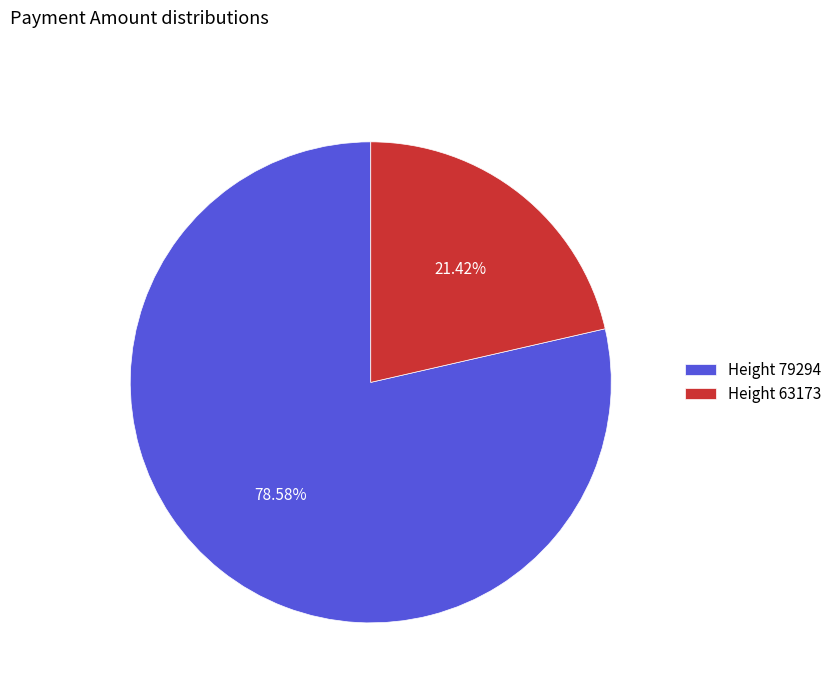

Between Height 63173 and Height 79294, which is larger?

Height 79294